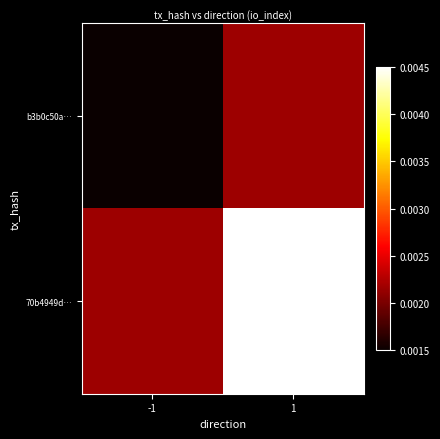

Between -1 and 1, which series saw the biggest shift?

70b4949d…